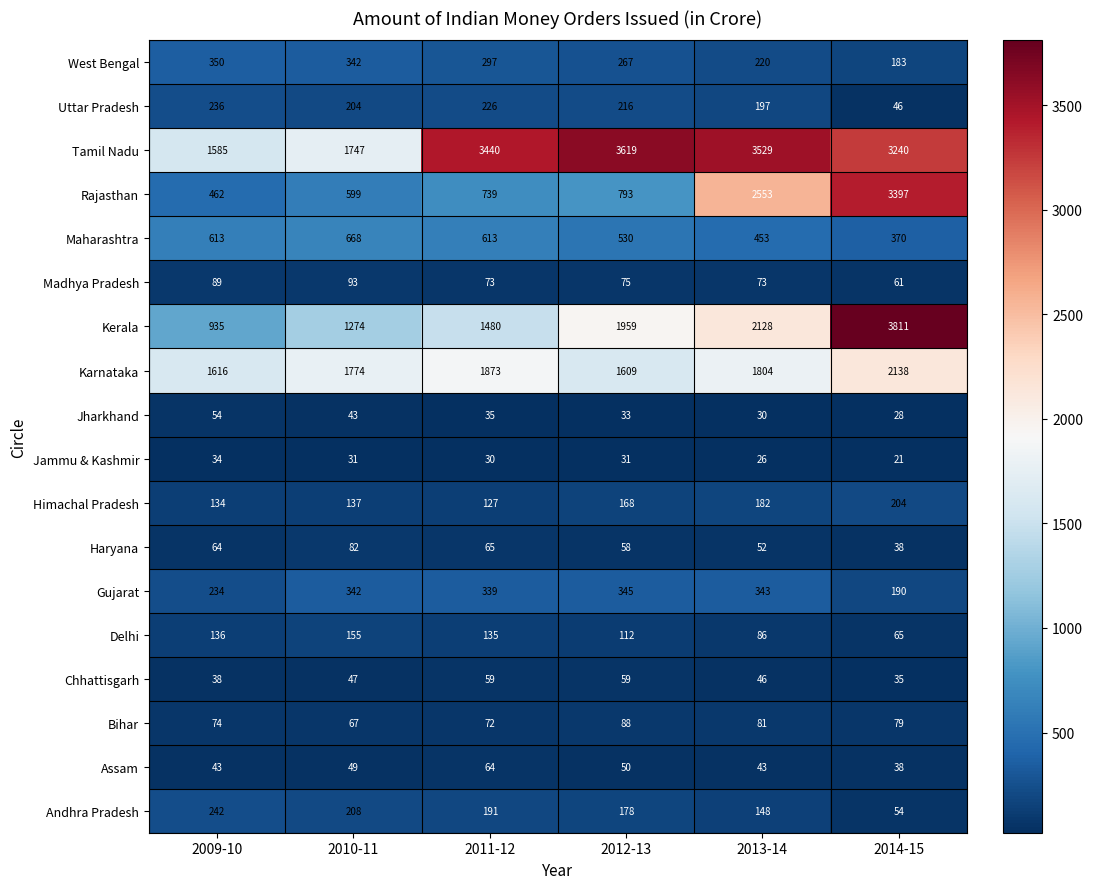

What is the difference between the second highest and minimum values in the Rajasthan series?

2091